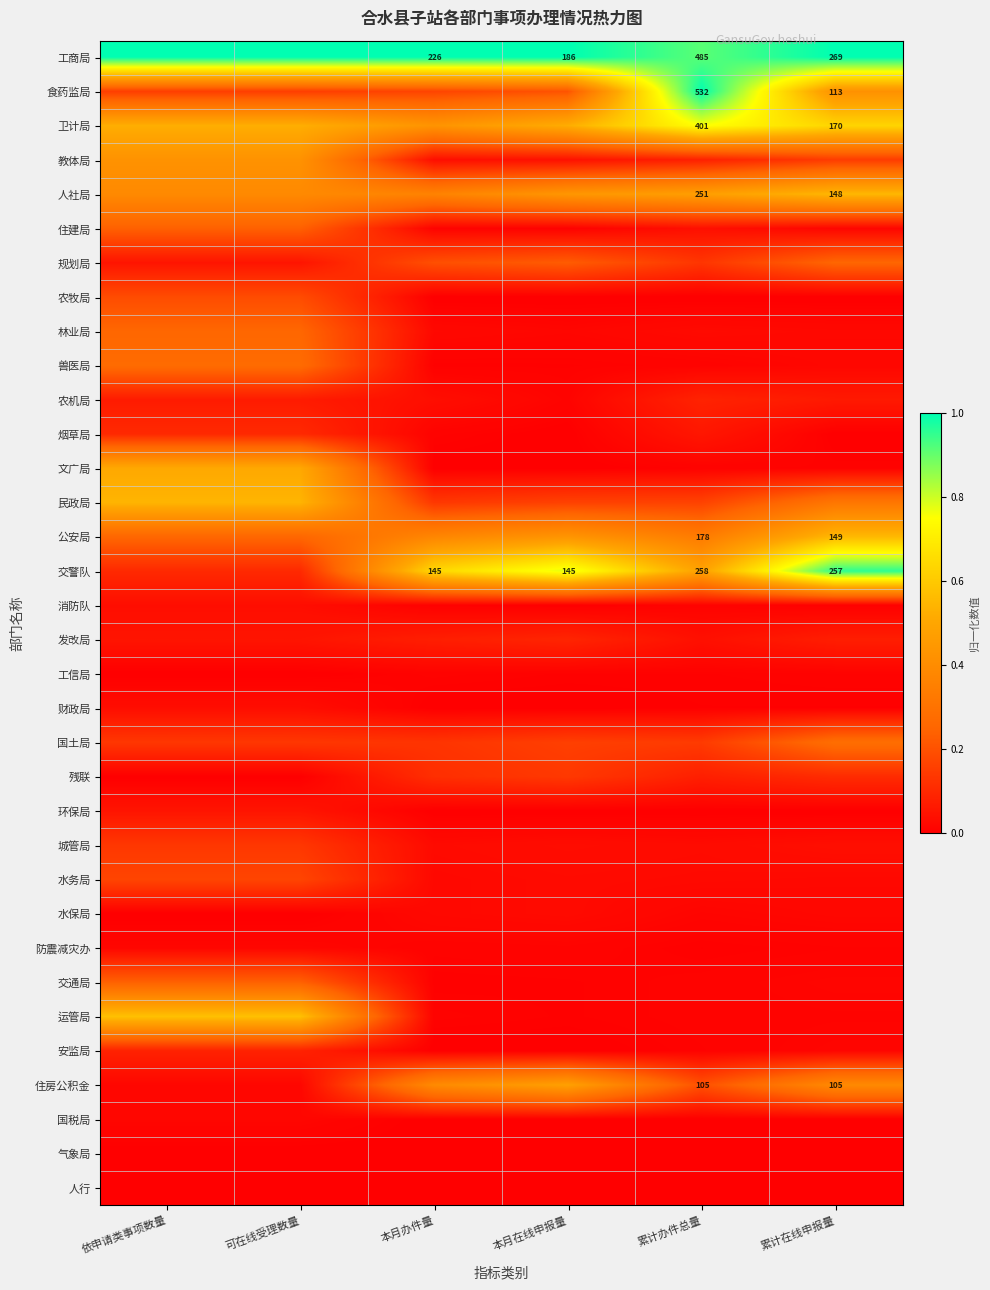

Count the number of categories in the chart.

6